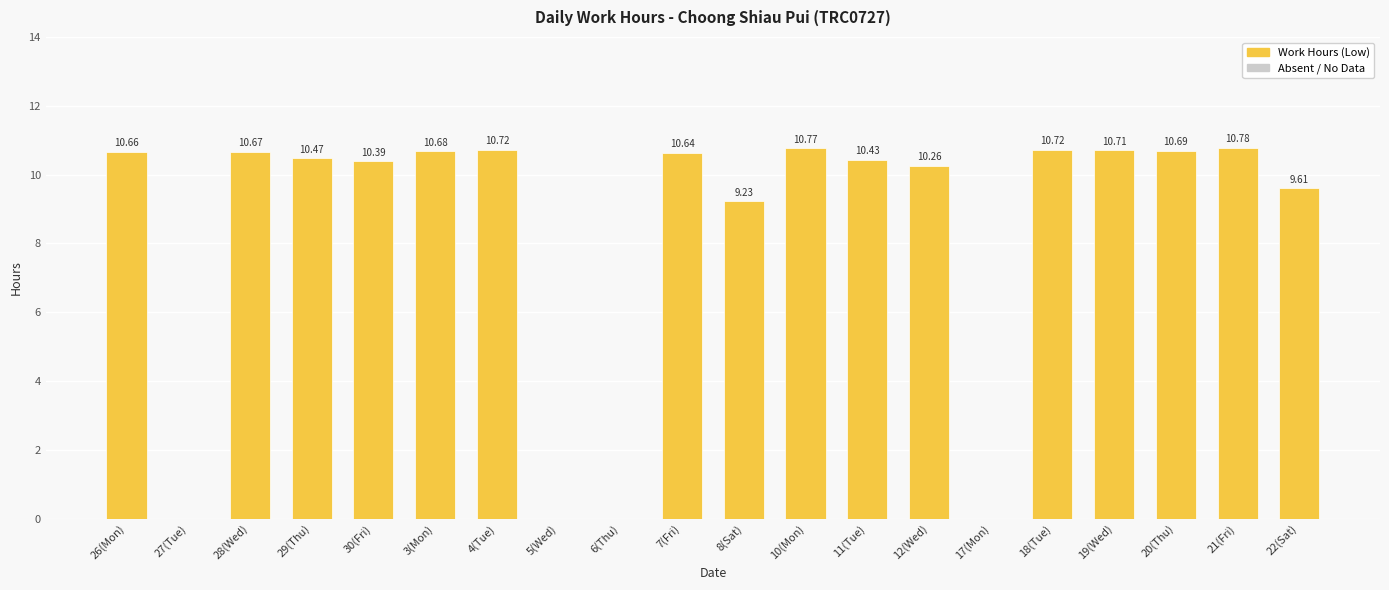

What is the greatest value displayed?

10.8